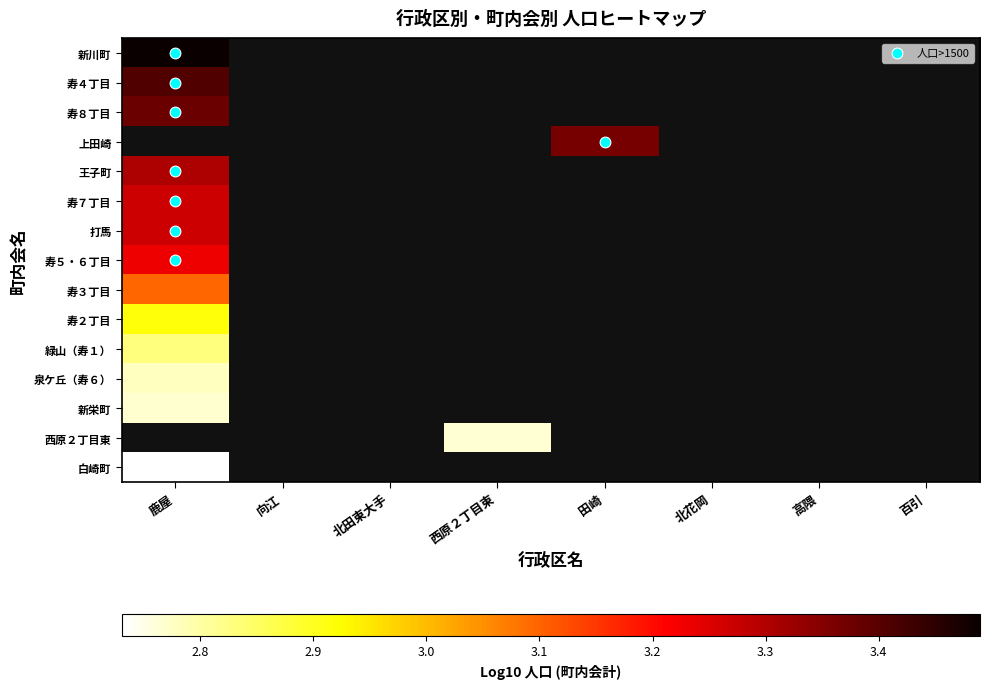

What is the highest value of the 寿２丁目 series?

2.9